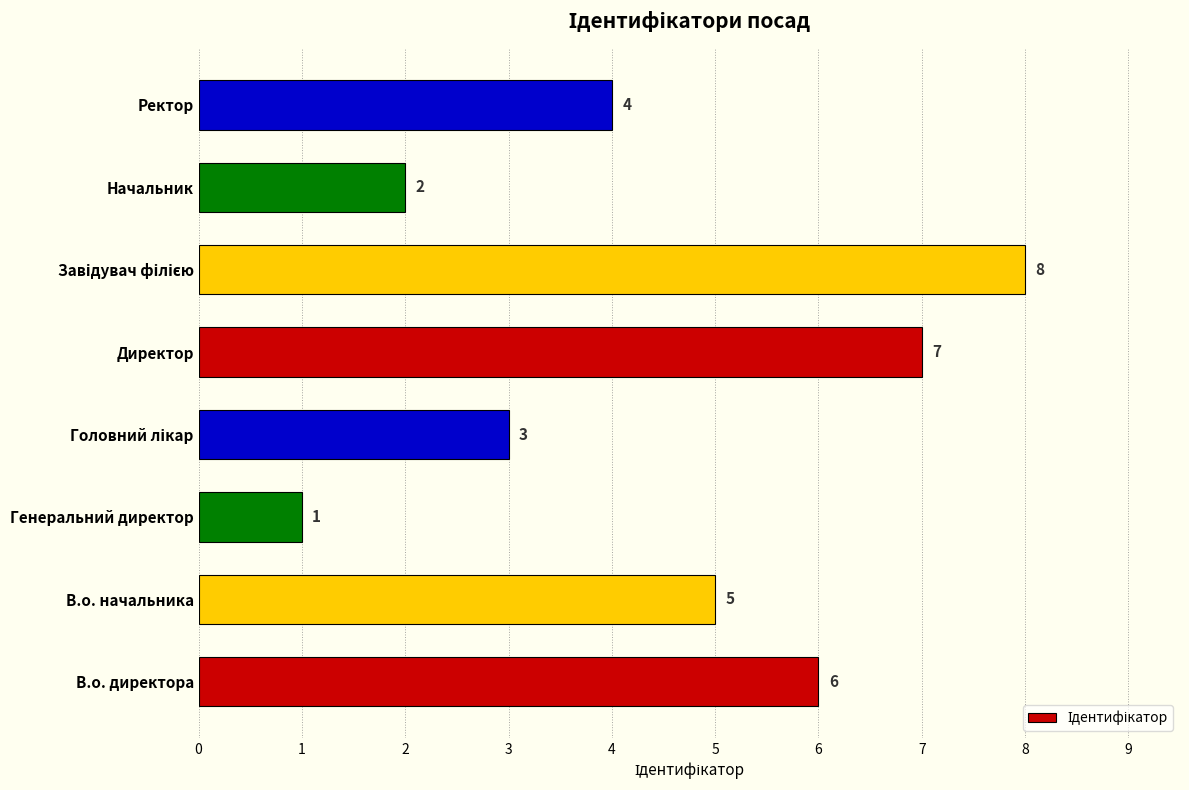

How many data points does each series have?

8